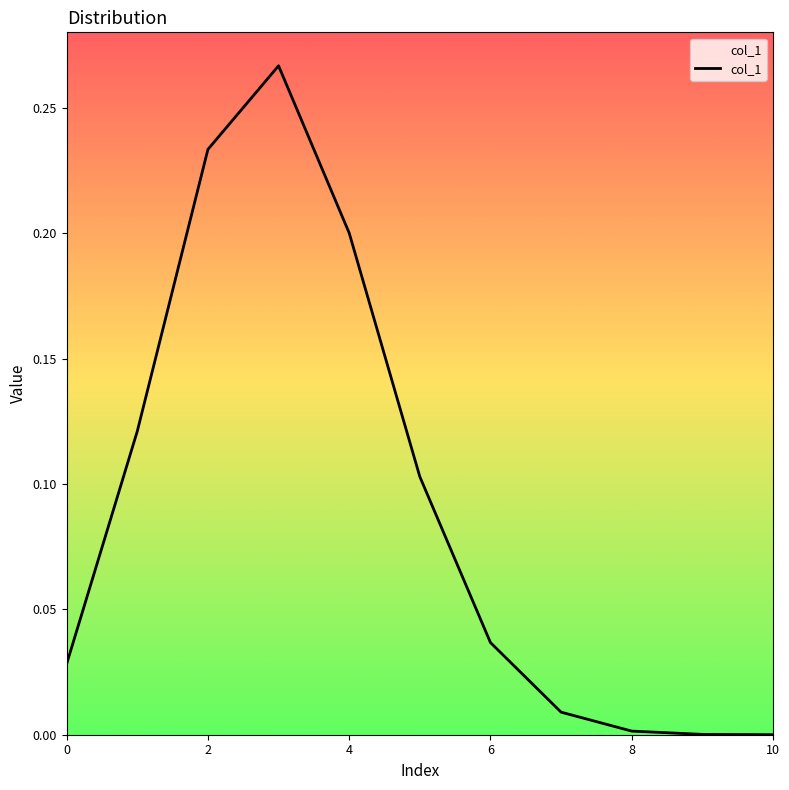

Is this an area chart (filled region under the line)?

Yes